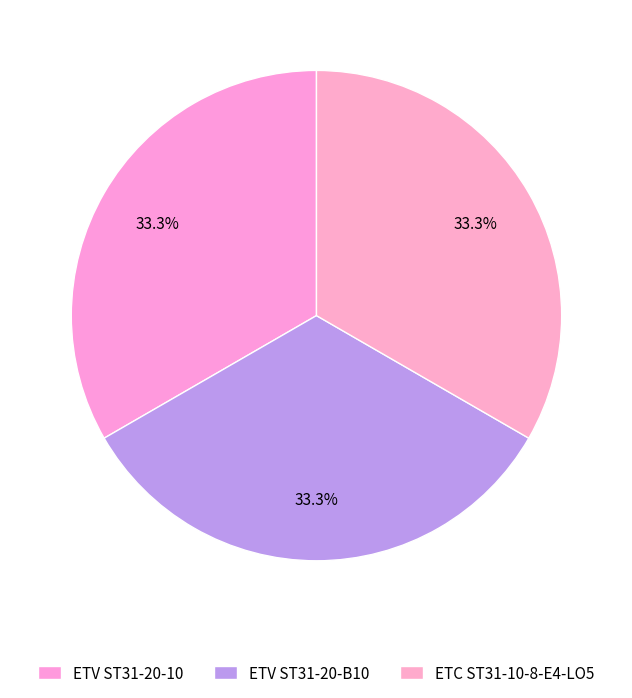

Is the sum of ETV ST31-20-10 and ETC ST31-10-8-E4-LO5 greater than half?

Yes